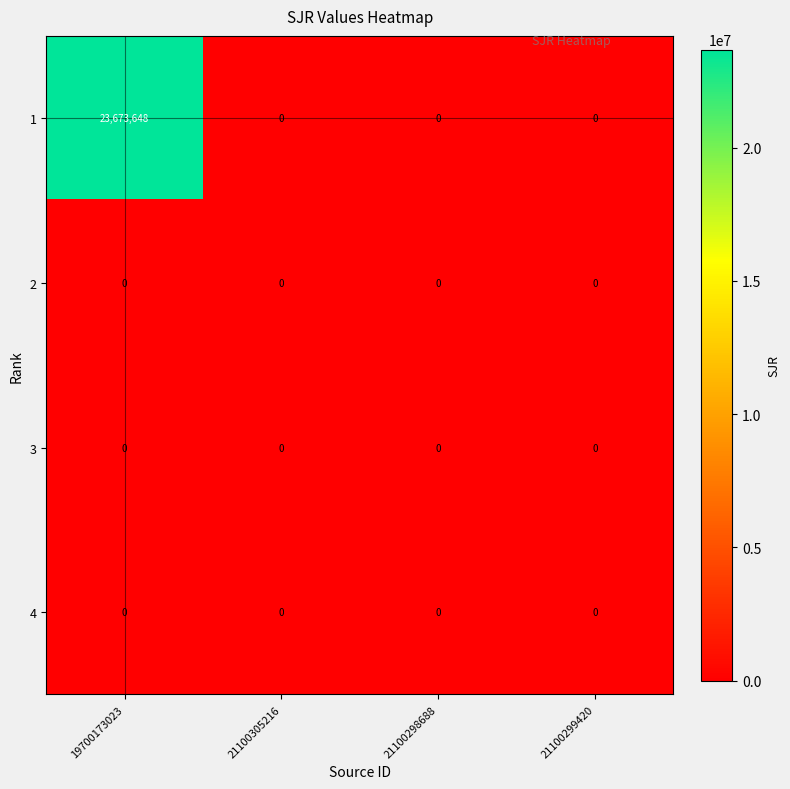

What is the average value of the 1 series?

5918412